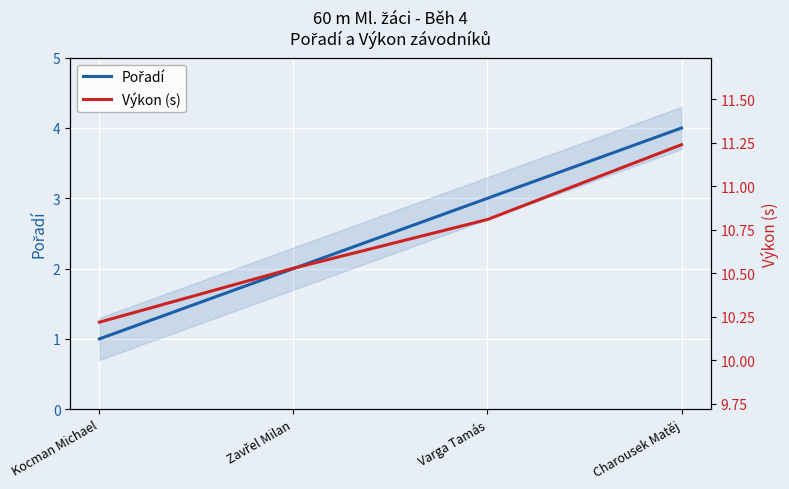

What is the total value across all series at Zavřel Milan?

12.5